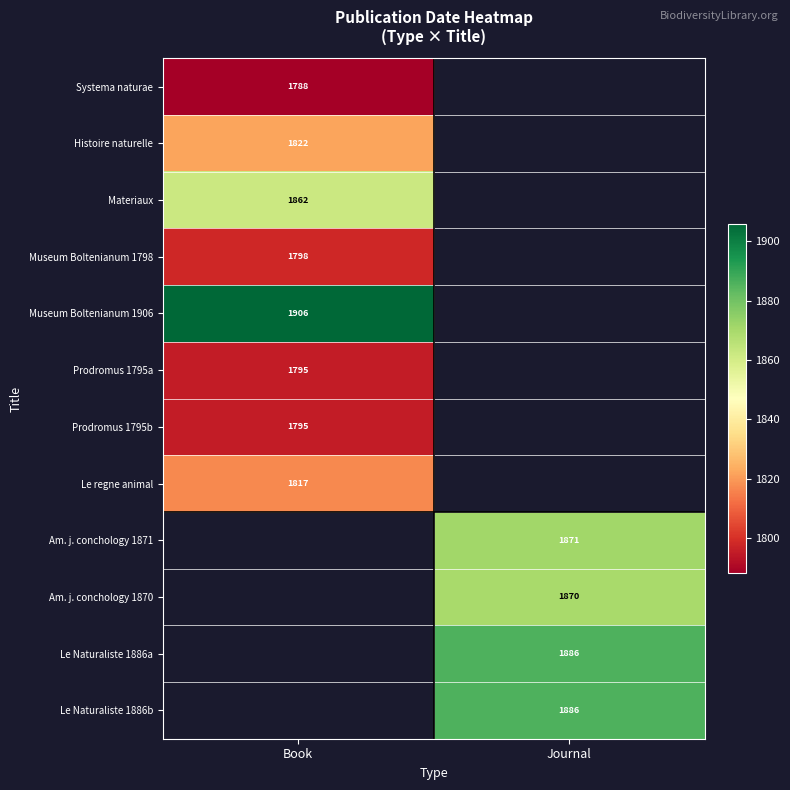

At how many categories does at least one series exceed 1826?

2